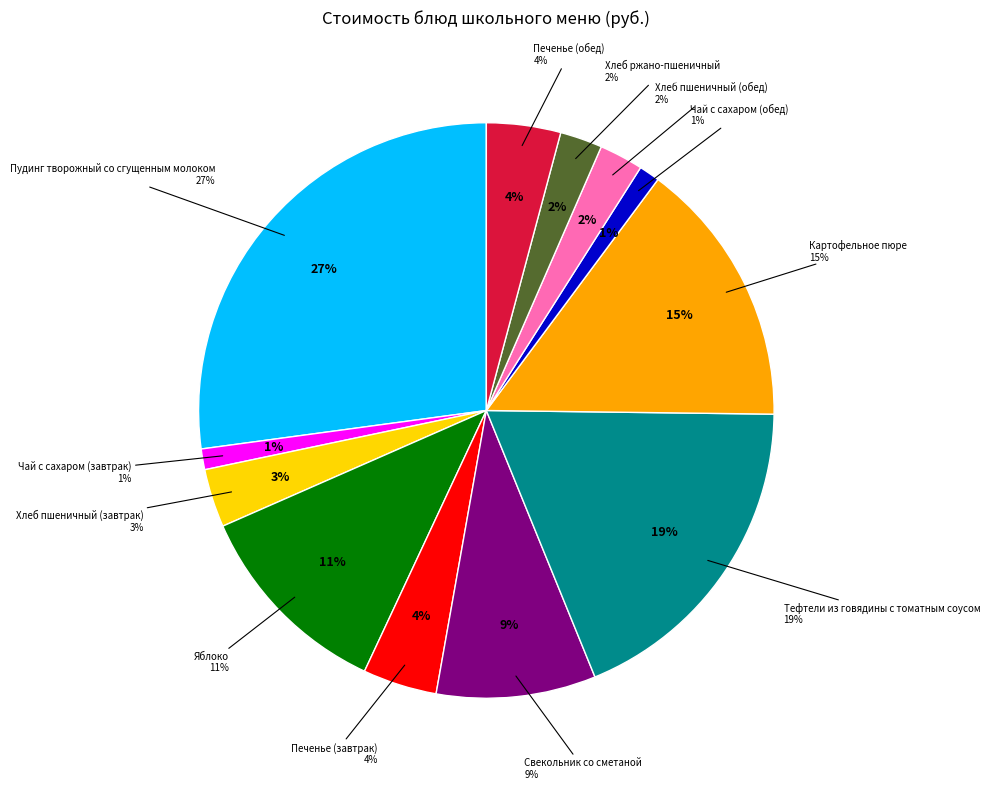

To the nearest percent, what is the combined percentage of Тефтели из говядины с томатным соусом and Чай с сахаром (завтрак)?

20%